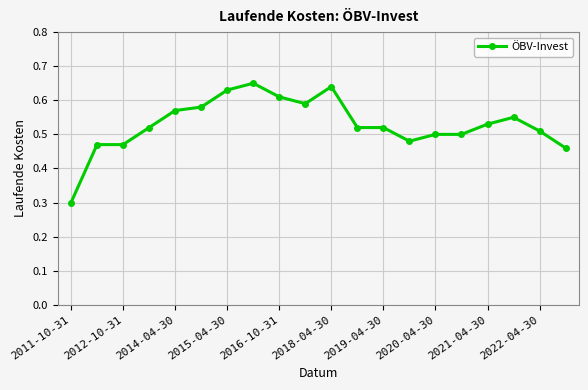

What is the difference between the second highest and minimum values?

0.3